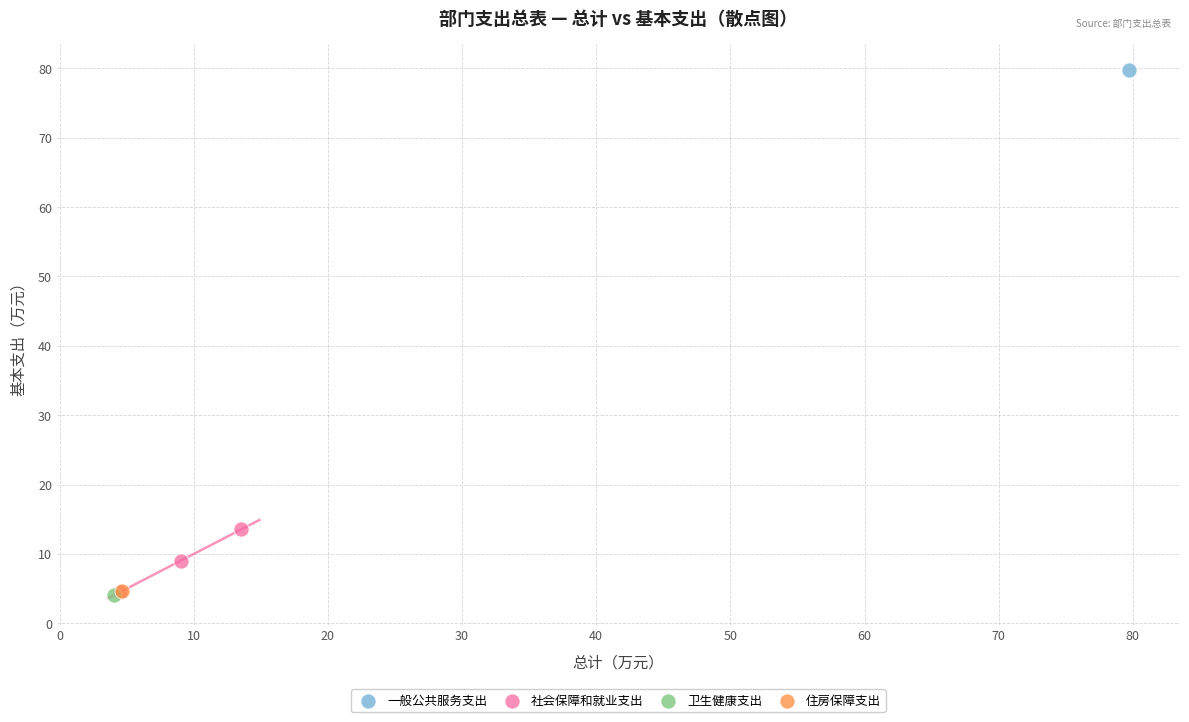

What are all the series names shown in the legend?

一般公共服务支出, 社会保障和就业支出, 卫生健康支出, 住房保障支出